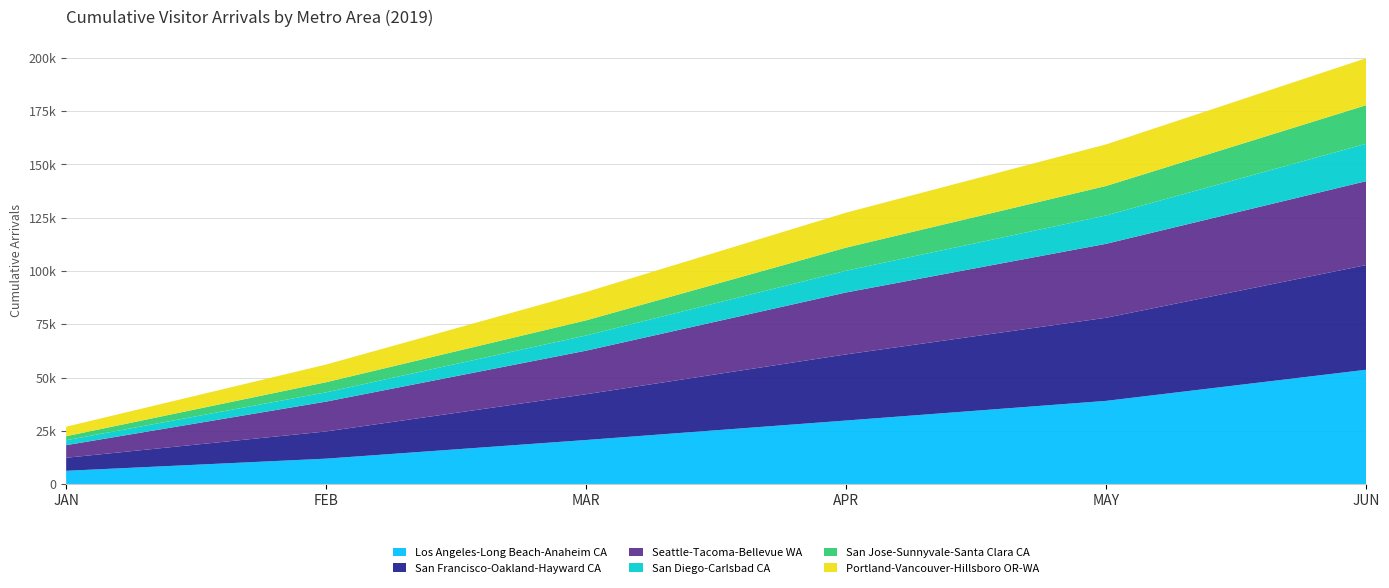

Reading left to right, transcribe all the data shown in this chart.

Los Angeles-Long Beach-Anaheim CA: 6241.5	11950.5	20701.7	29840.9	39063.6	53663.9
San Francisco-Oakland-Hayward CA: 6118.2	12764.0	21471.6	31033.2	39003.0	49115.2
Seattle-Tacoma-Bellevue WA: 5908.7	14001.5	20447.6	29054.9	34695.2	39361.2
San Diego-Carlsbad CA: 2318.7	4344.7	7118.7	10209.1	13314.2	17553.3
San Jose-Sunnyvale-Santa Clara CA: 1884.7	4747.9	7103.4	10836.6	13819.1	18100.0
Portland-Vancouver-Hillsboro OR-WA: 4465.1	8302.4	13286.6	16407.0	19515.1	22046.1